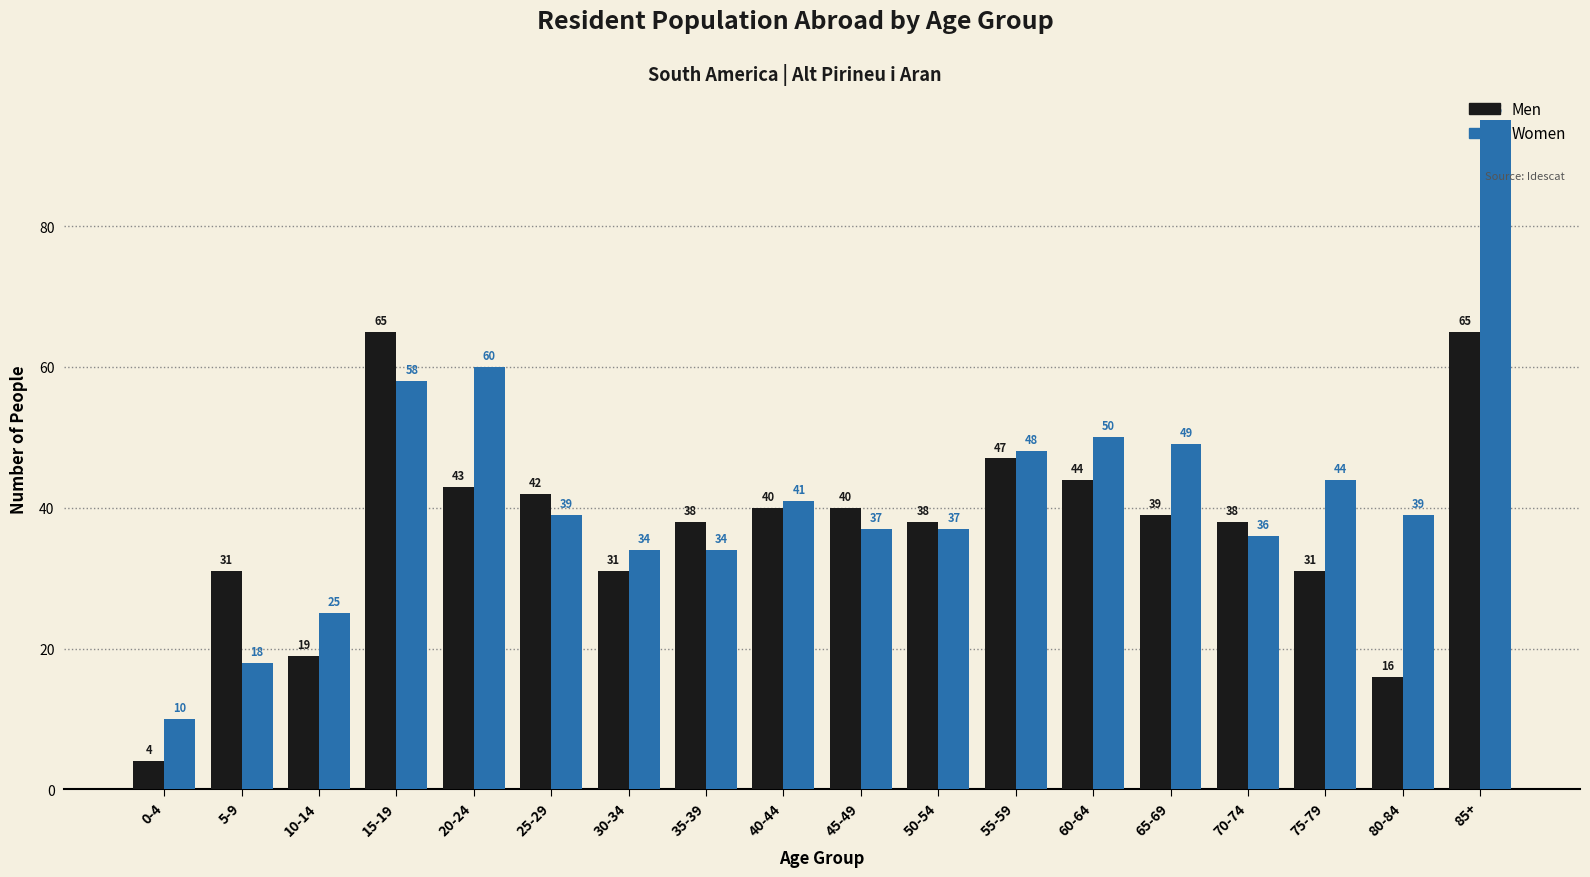

How many values in the Women series are below 39?

8